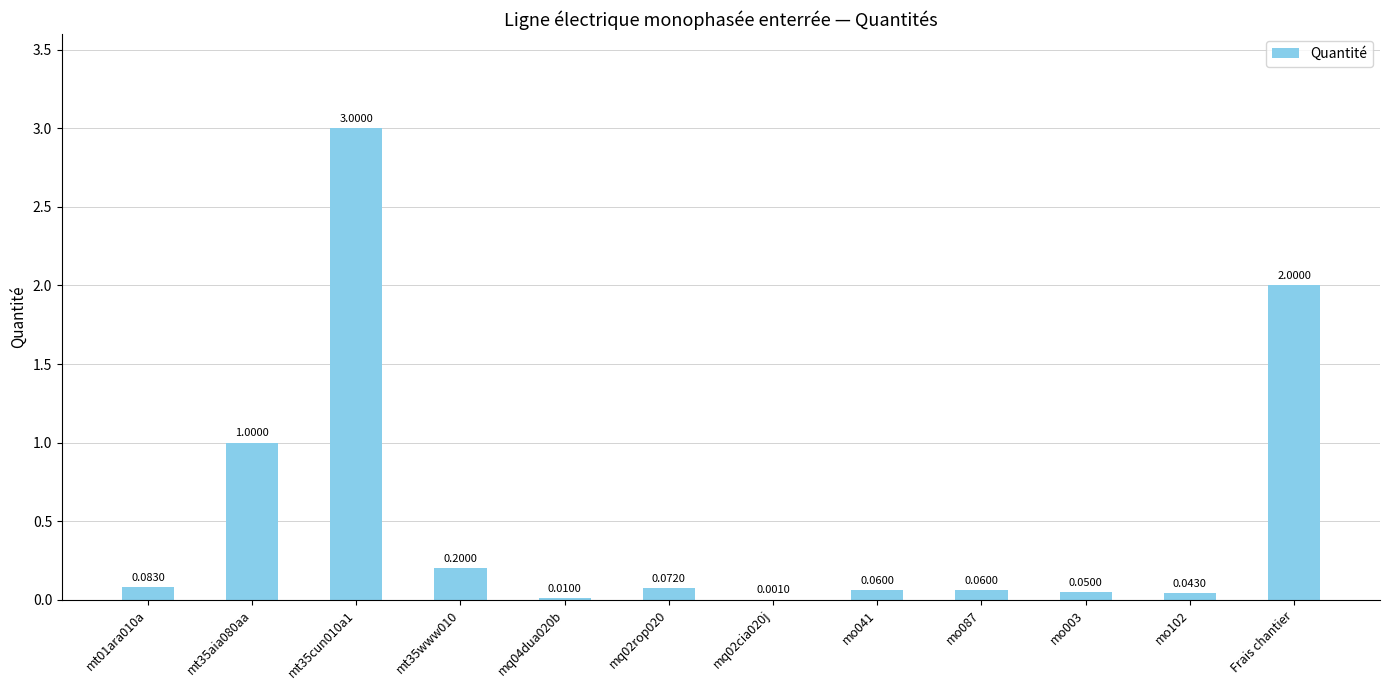

What is the sum of the values at mt35aia080aa and mq02cia020j?

1.0